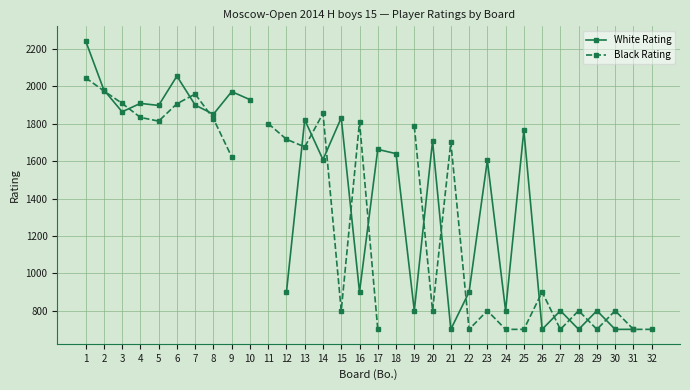

Read the Black Rating value at 3.

1909.0